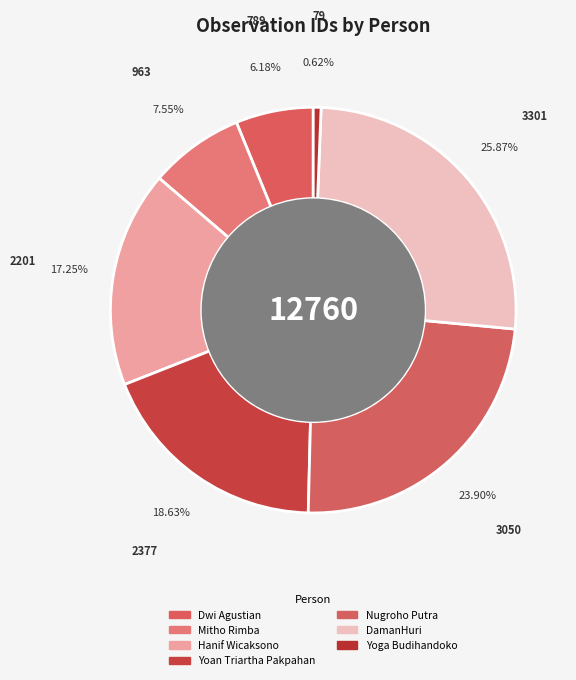

To the nearest percent, what is the difference between the Dwi Agustian and Nugroho Putra slice percentages?

18%